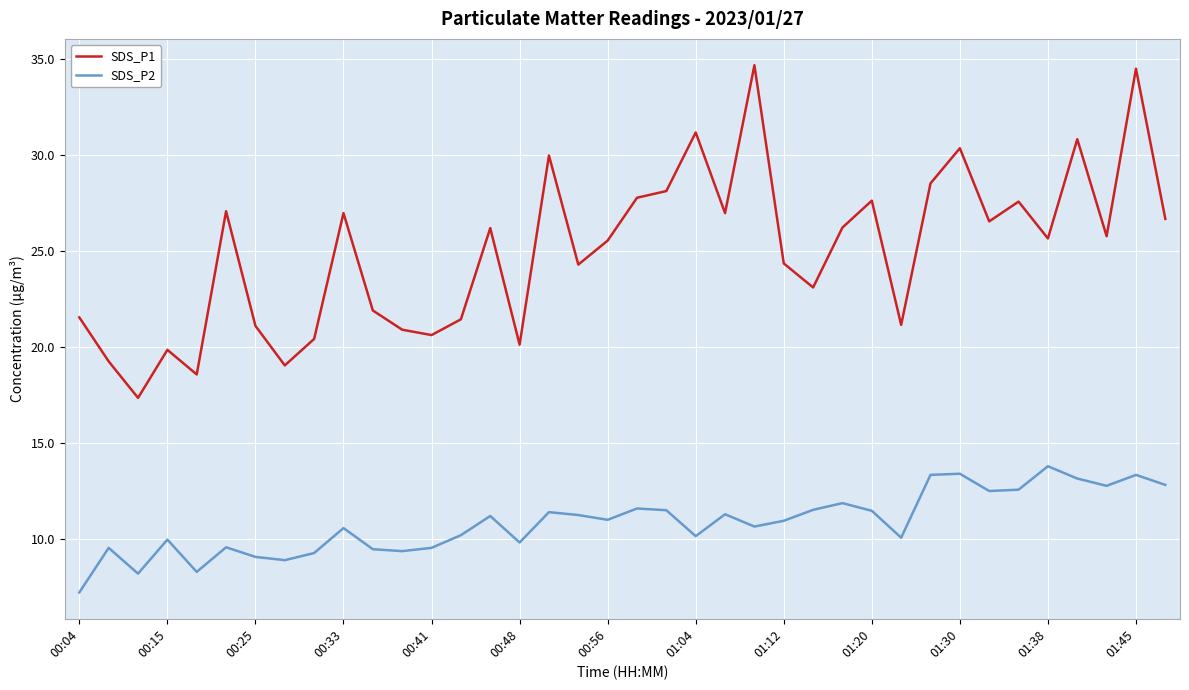

List the series in order of their overall mean, lowest first.

SDS_P2, SDS_P1